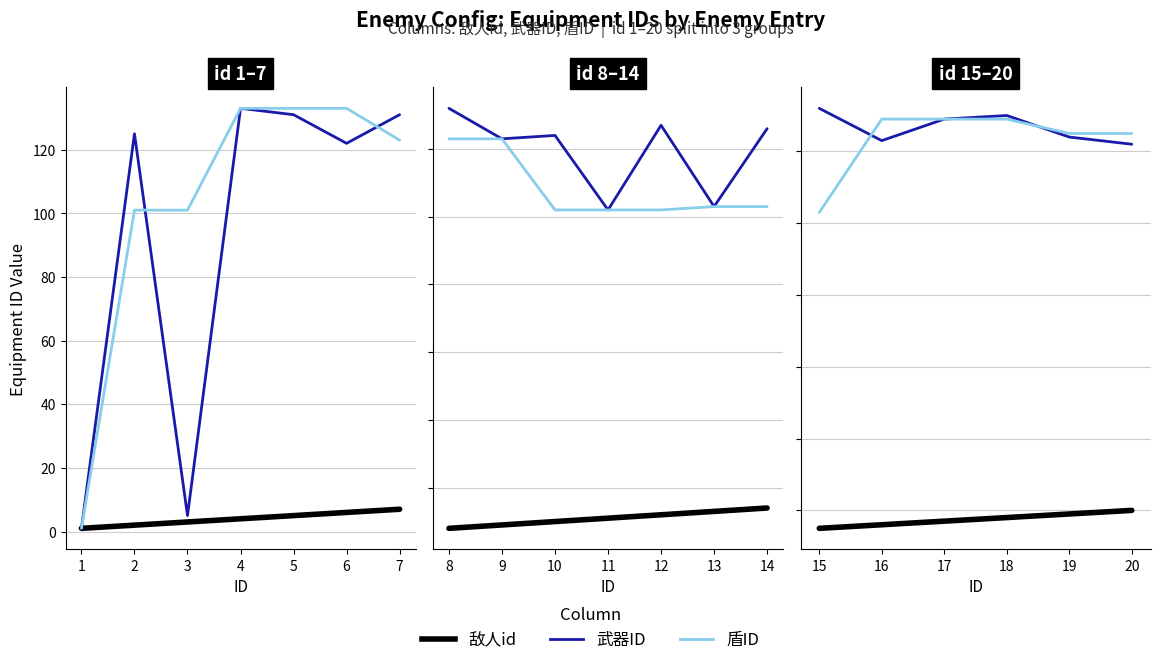

Does the chart display data point markers on the line(s)?

No